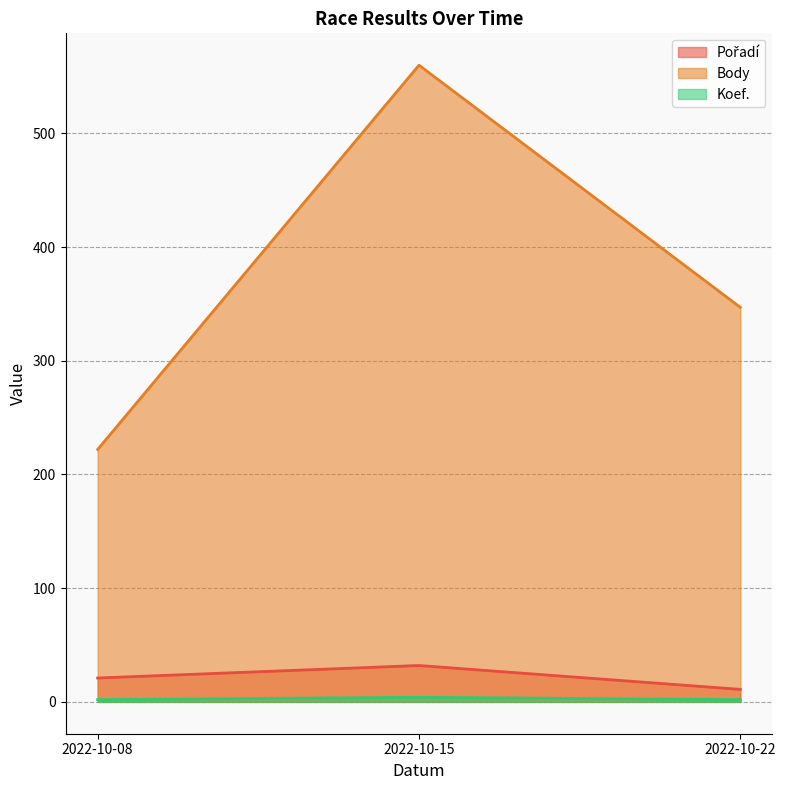

What is the total value across all series at 2022-10-22?

360